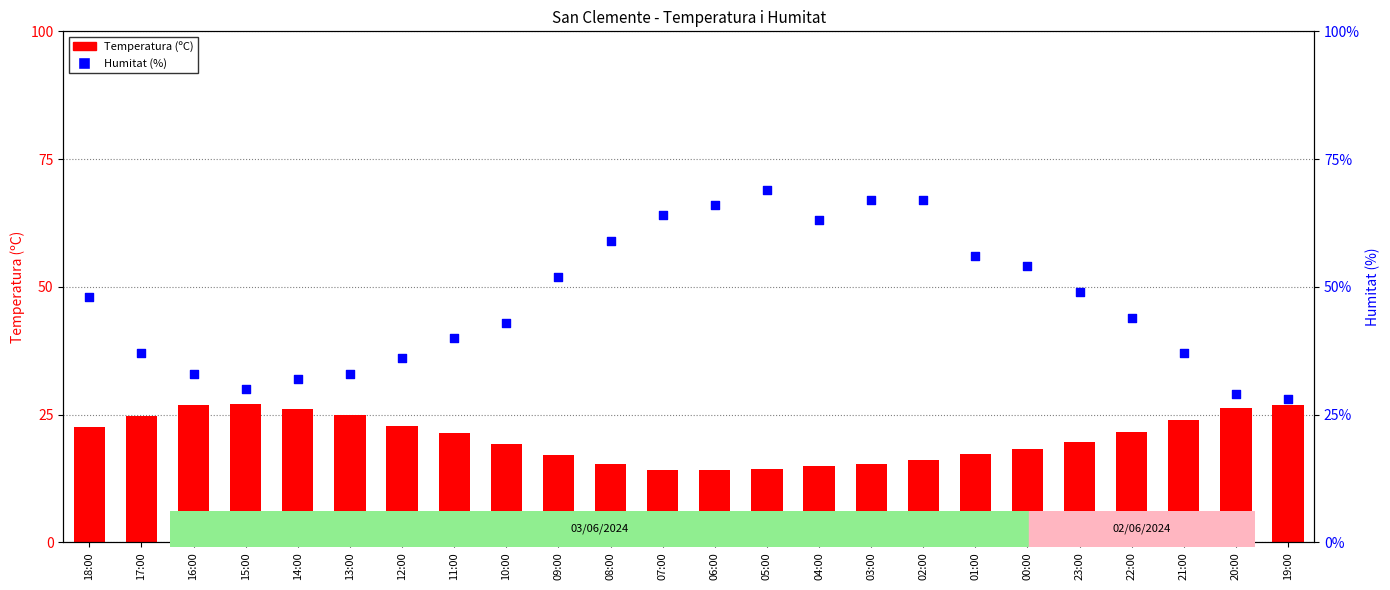

At how many categories does at least one series exceed 18?

24